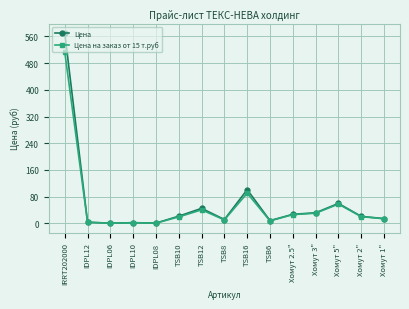

At which label is Цена на заказ от 15 т.руб closest to 256?

TSB16